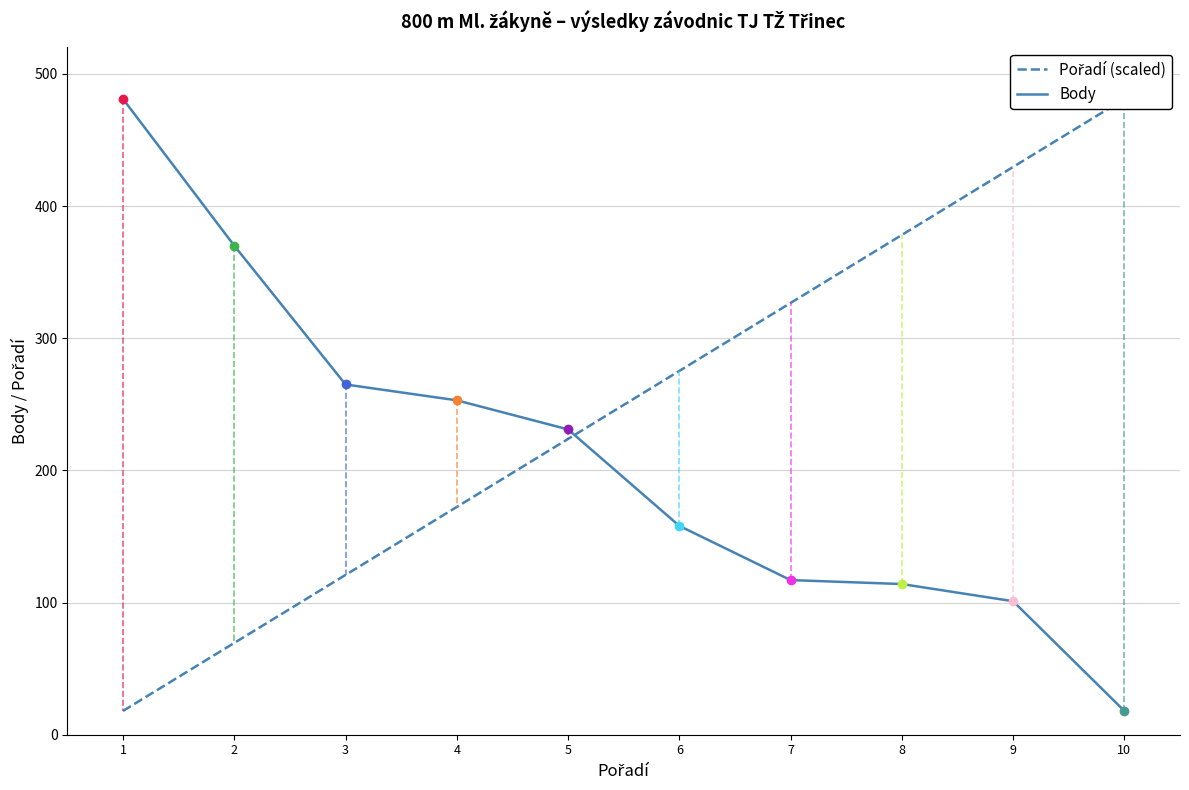

True or false: Pořadí (scaled) has more than 1 interior local peaks.

False